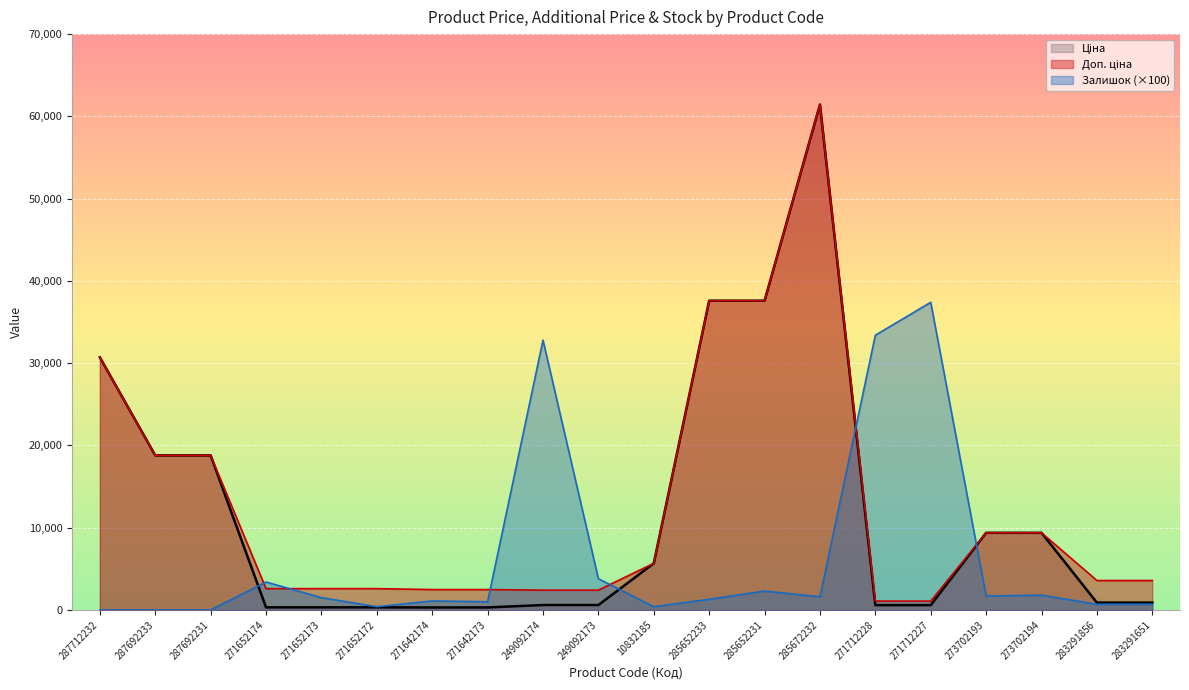

Does the chart display data point markers on the line(s)?

No